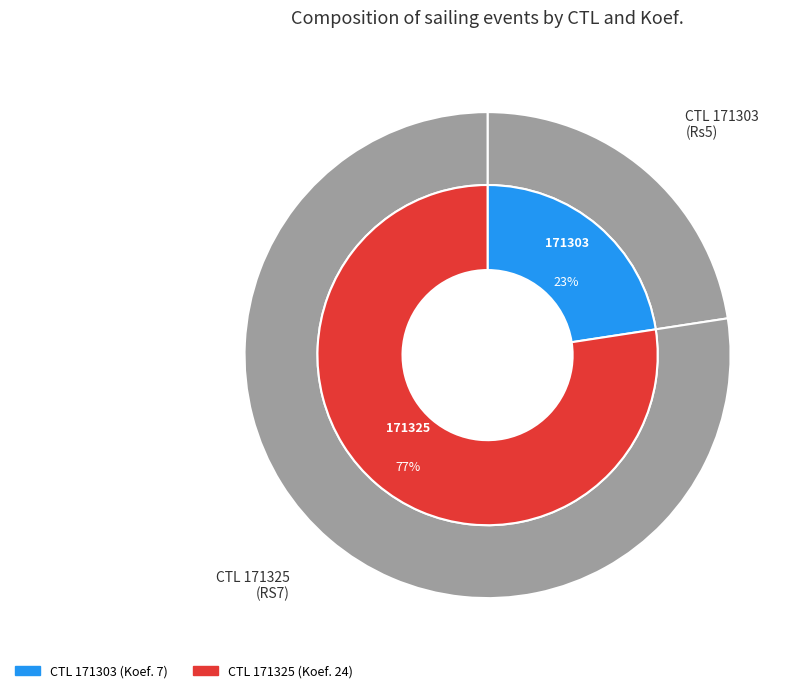

What is the total percentage of 171325 and 171303?

100.0%